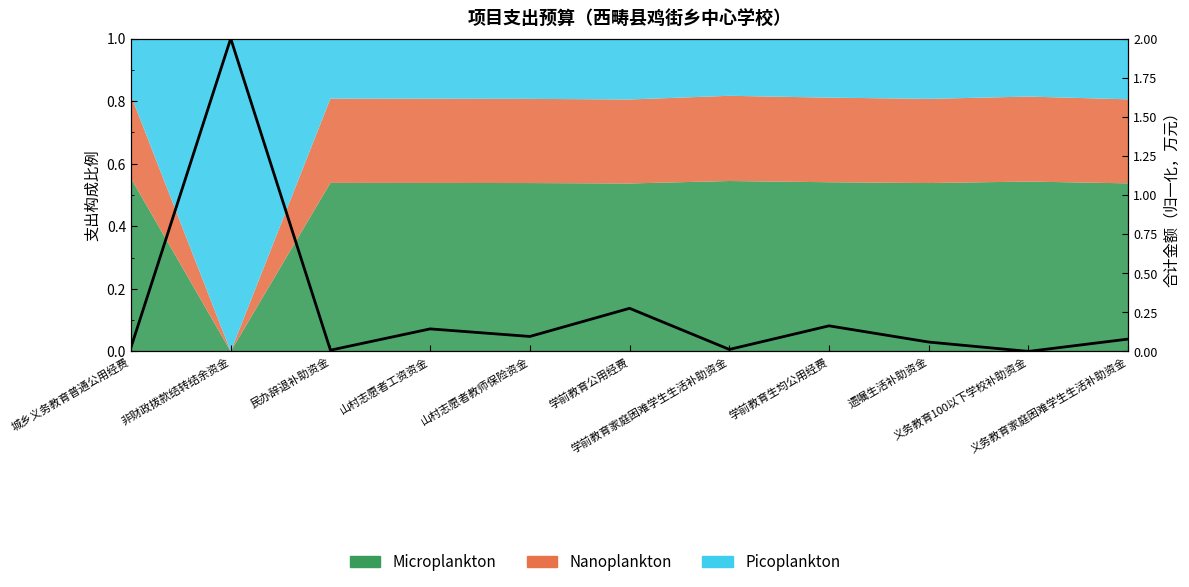

How many points are lower than both their immediate neighbors (excluding endpoints)?

4